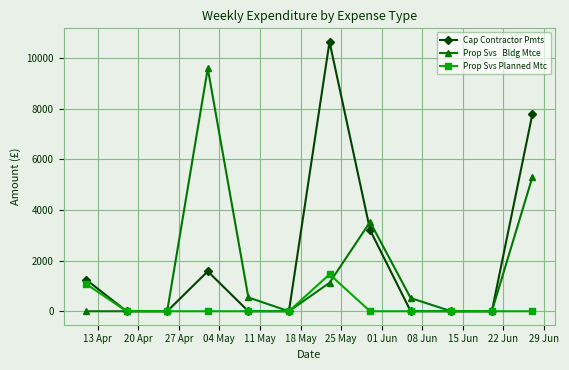

How many series are shown in this chart?

3